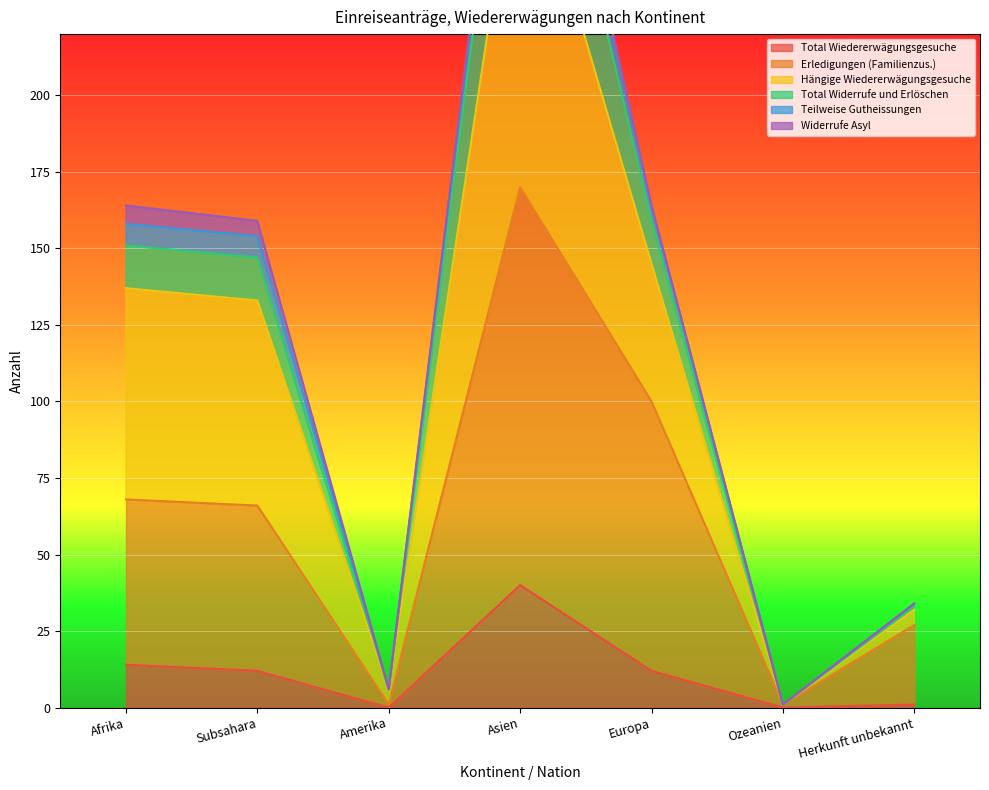

Is the value of Total Wiedererwägungsgesuche at Amerika greater than the value of Teilweise Gutheissungen at Ozeanien?

No